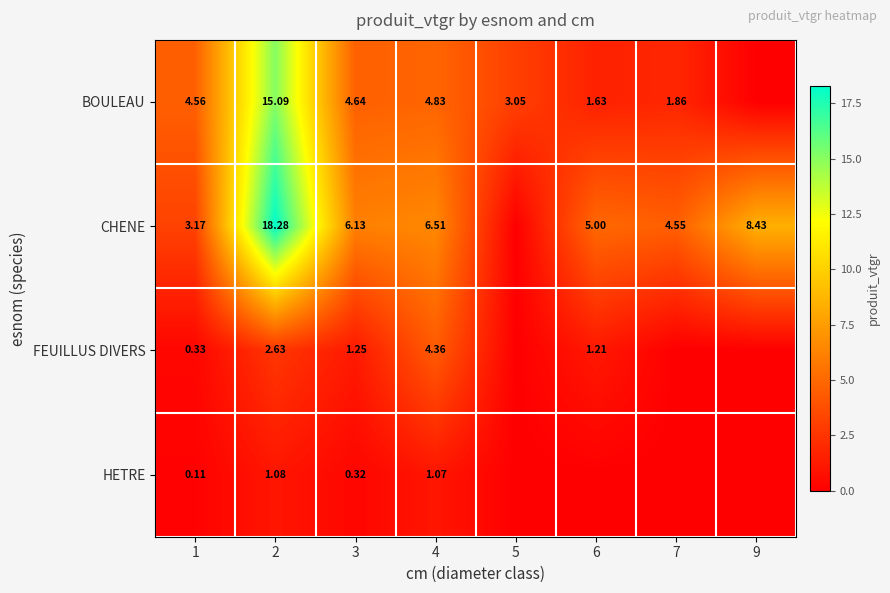

Rank the series at 3 from highest to lowest value.

CHENE, BOULEAU, FEUILLUS DIVERS, HETRE